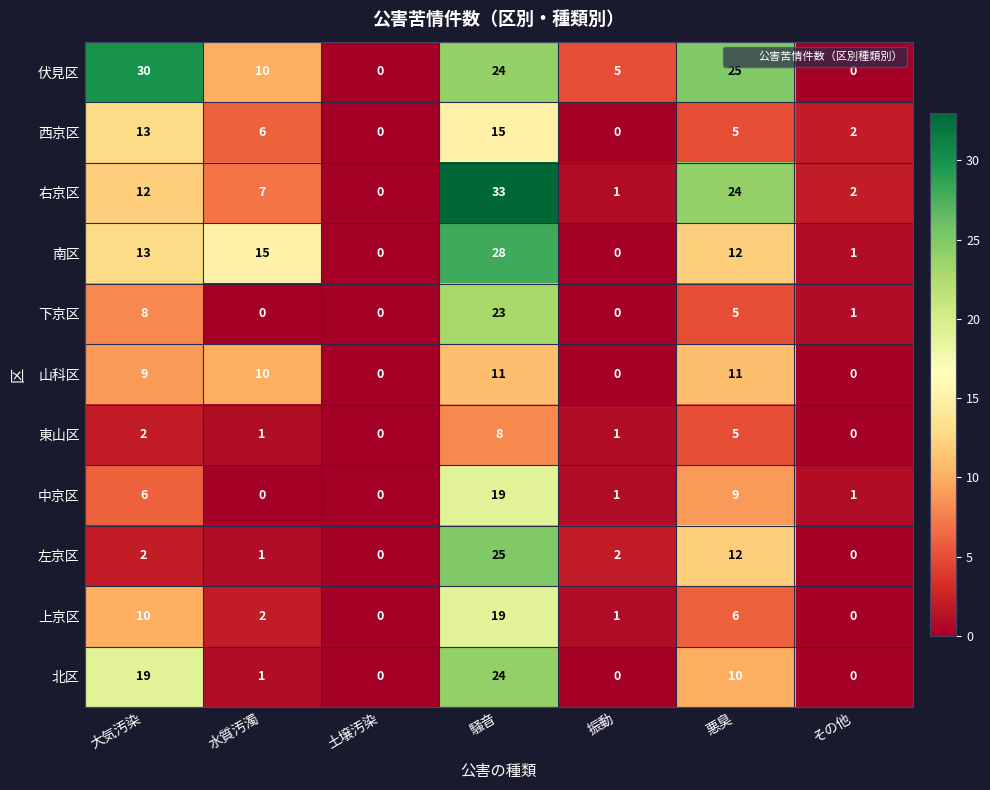

Where does the 東山区 series first go above 1?

大気汚染